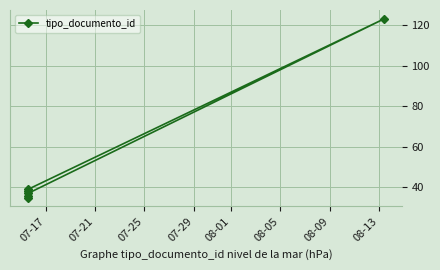

How many data points are above 38?

2